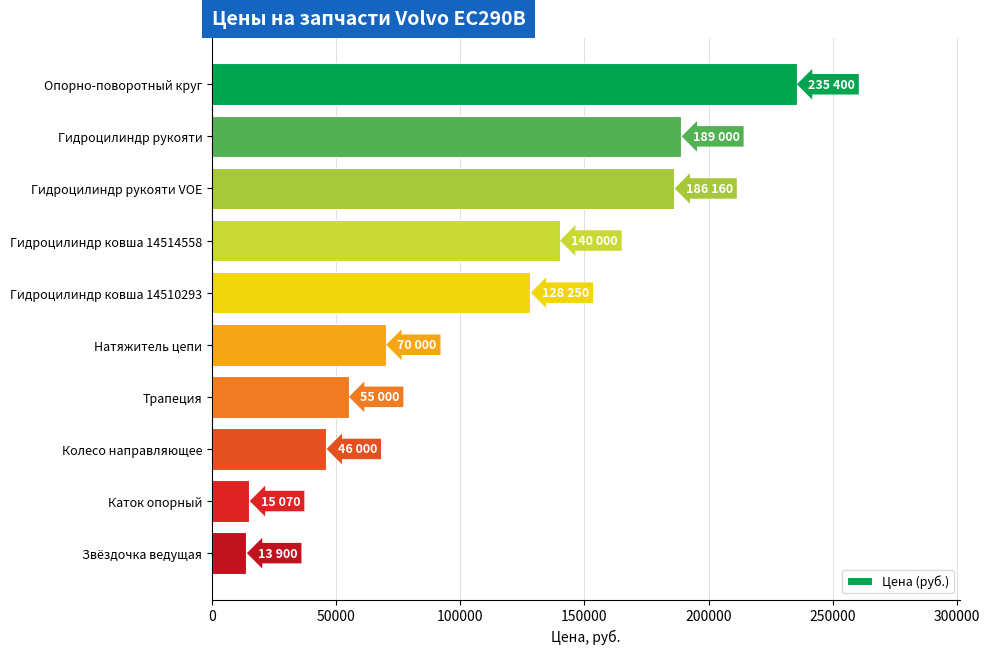

What is the change in value from Колесо направляющее to Звёздочка ведущая?

-32100